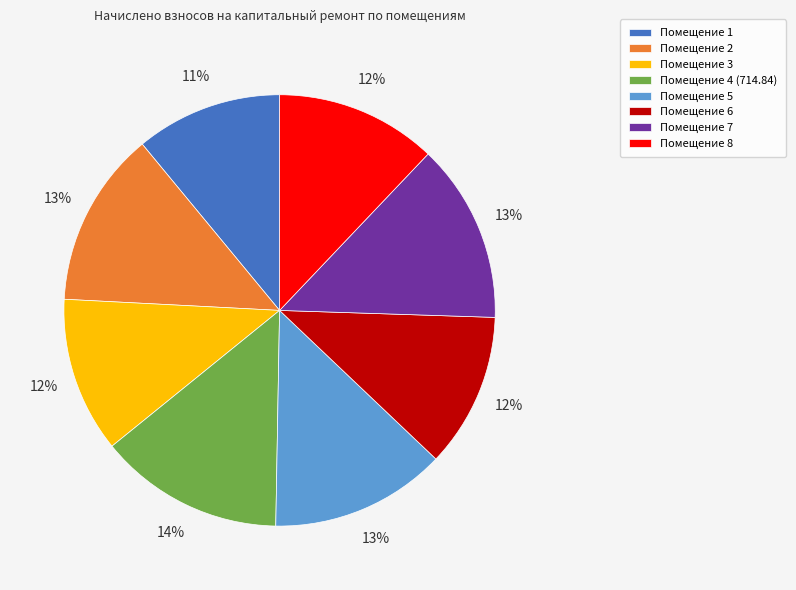

What is the ratio of the value at Помещение 1 to the value at Помещение 3?

0.9